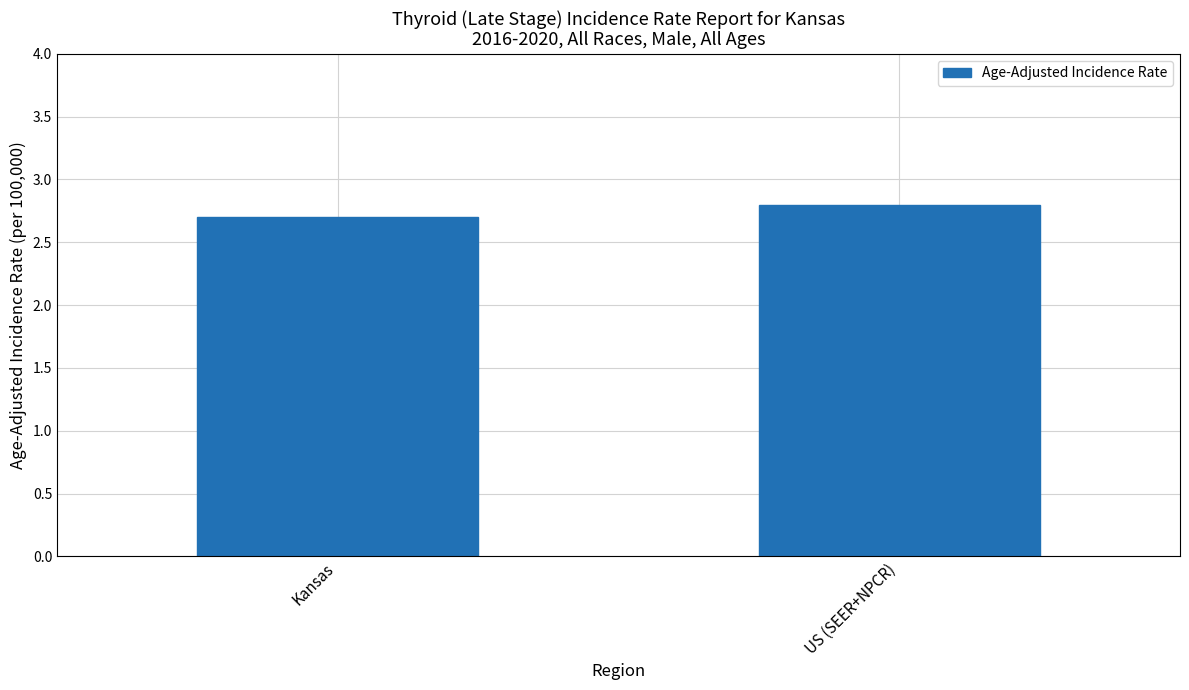

The value at Kansas is 4.2. True or false?

False